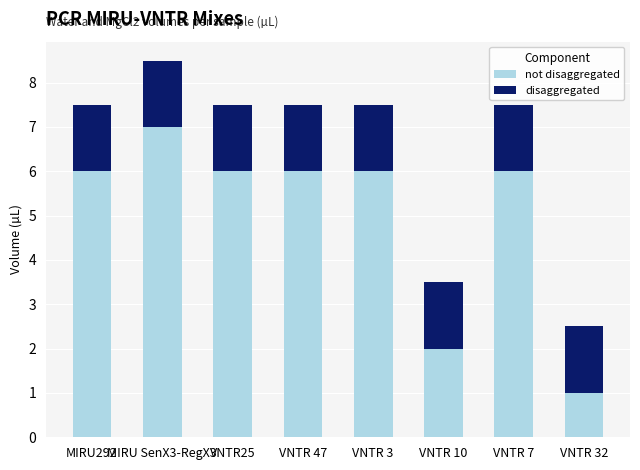

At which category is the sum across all series the highest?

MIRU SenX3-RegX3